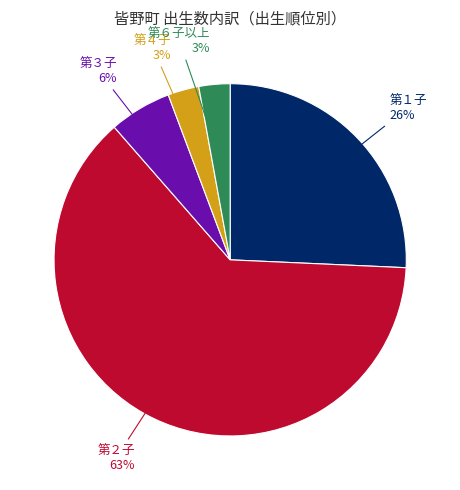

True or false: 第２子 accounts for 63% of the total.

True